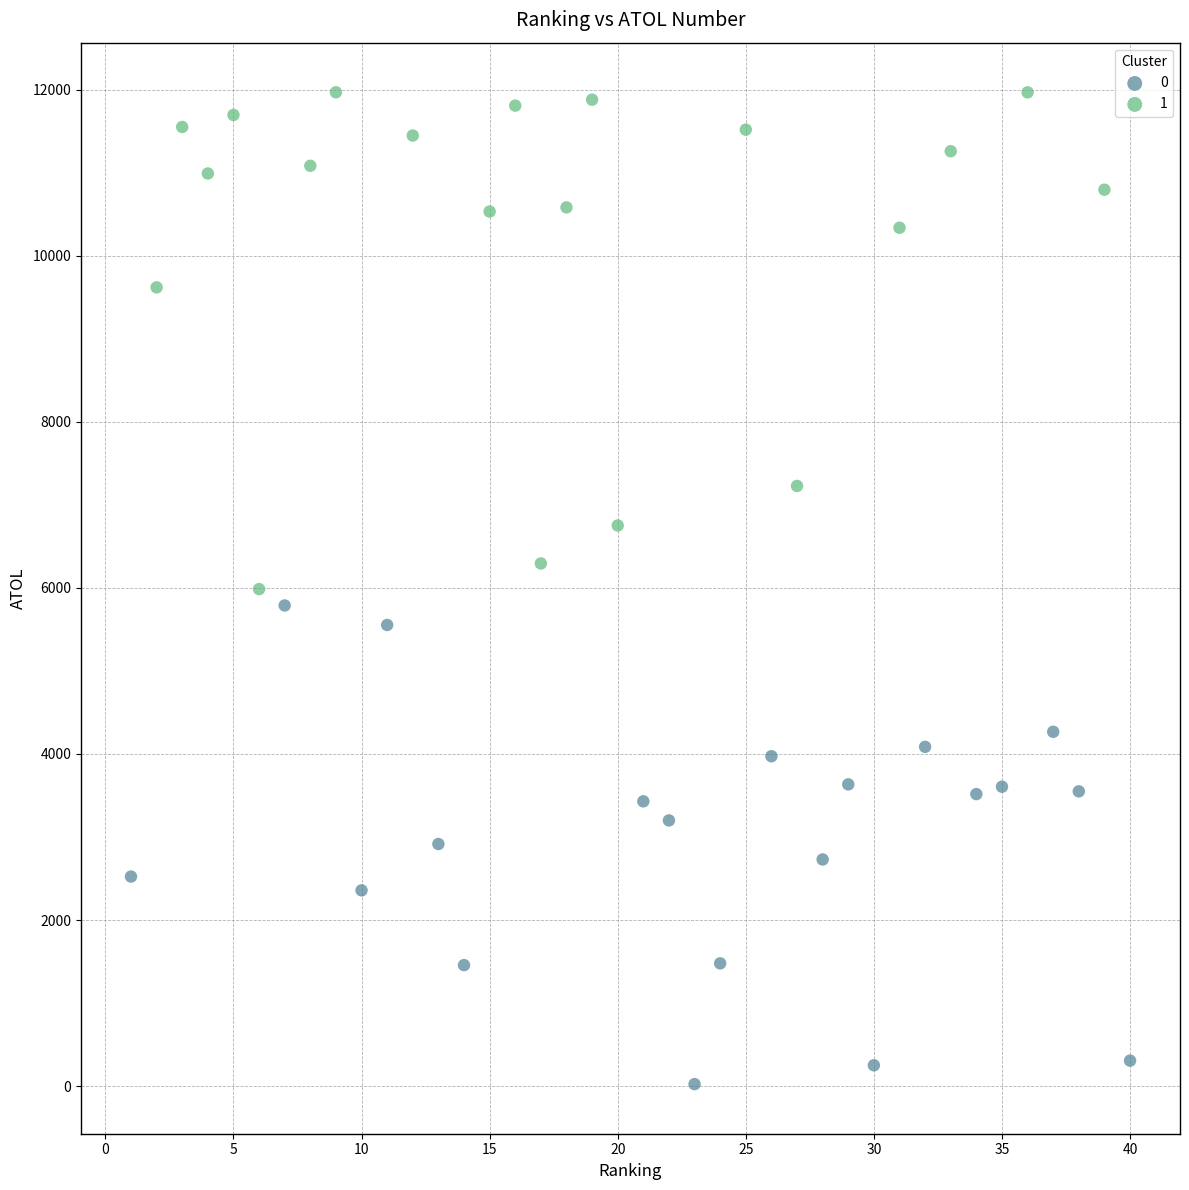

What are all the series names shown in the legend?

0, 1